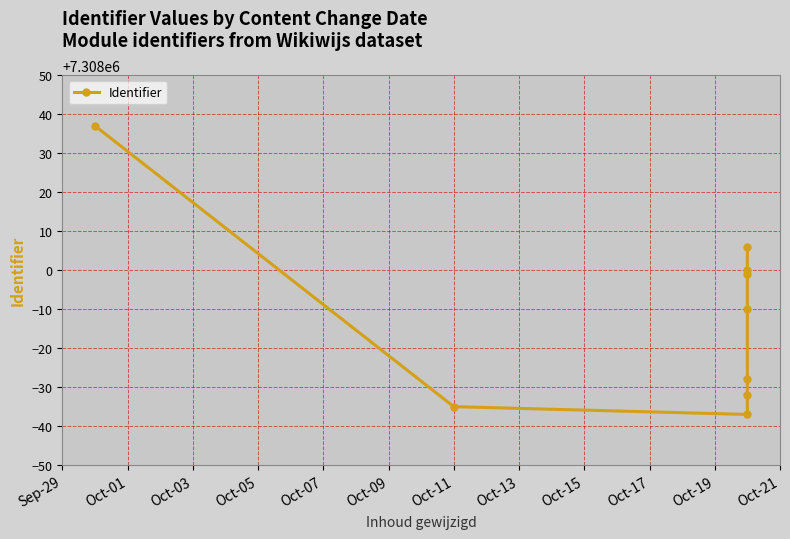

What is the average value?

7307989